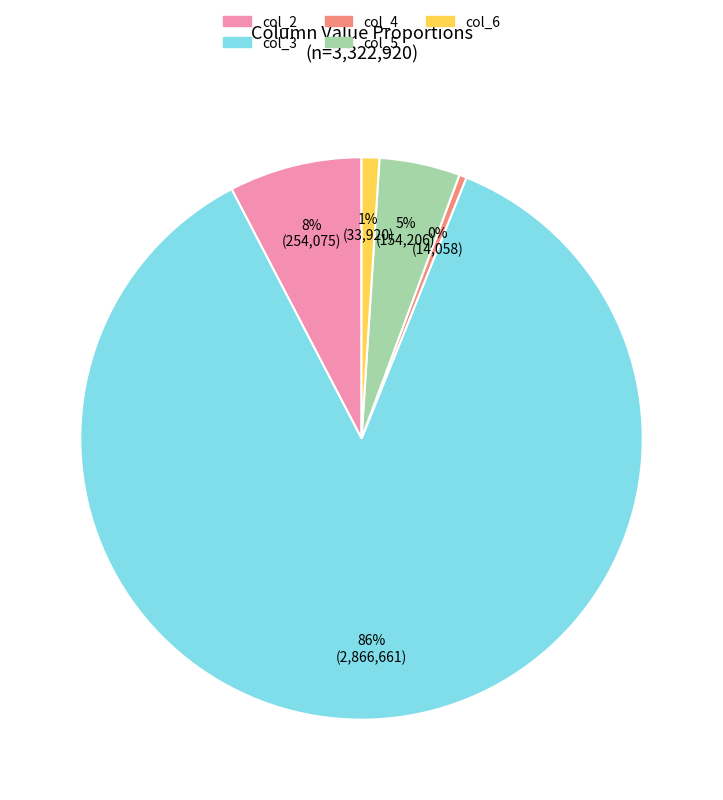

Combined, do col_5 and col_3 account for over 50%?

Yes